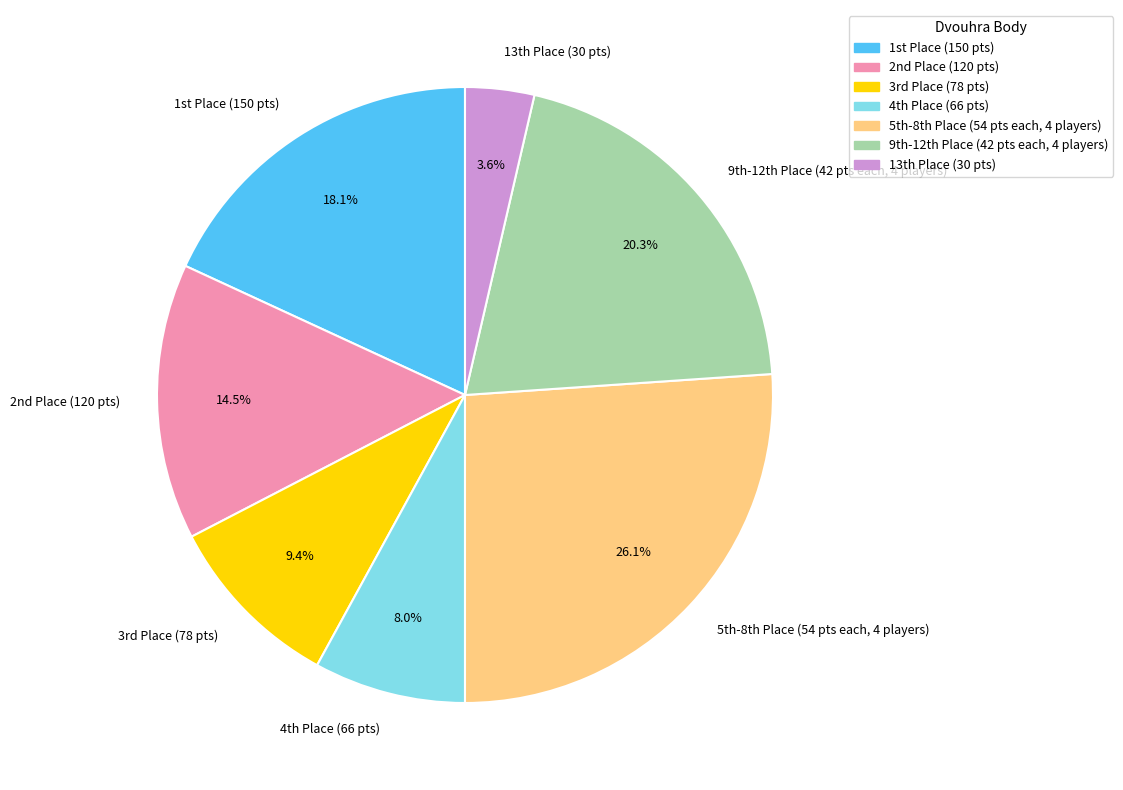

Rank the categories by value from lowest to highest.

13th Place (30 pts), 4th Place (66 pts), 3rd Place (78 pts), 2nd Place (120 pts), 1st Place (150 pts), 9th-12th Place (42 pts each, 4 players), 5th-8th Place (54 pts each, 4 players)